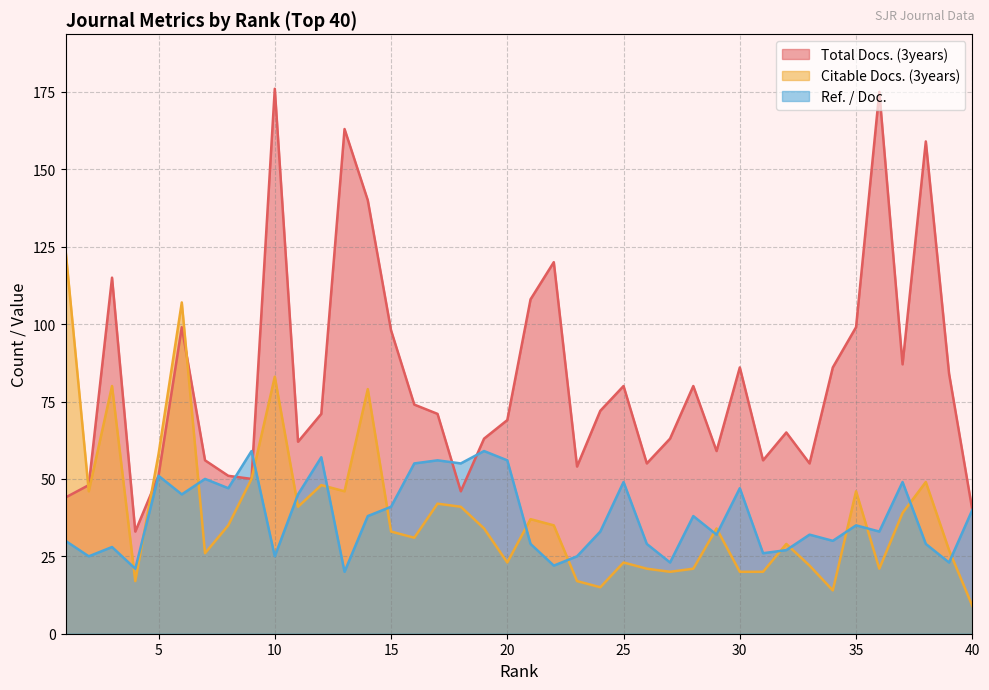

True or false: Citable Docs. (3years) has a value of 146 at 6.

False